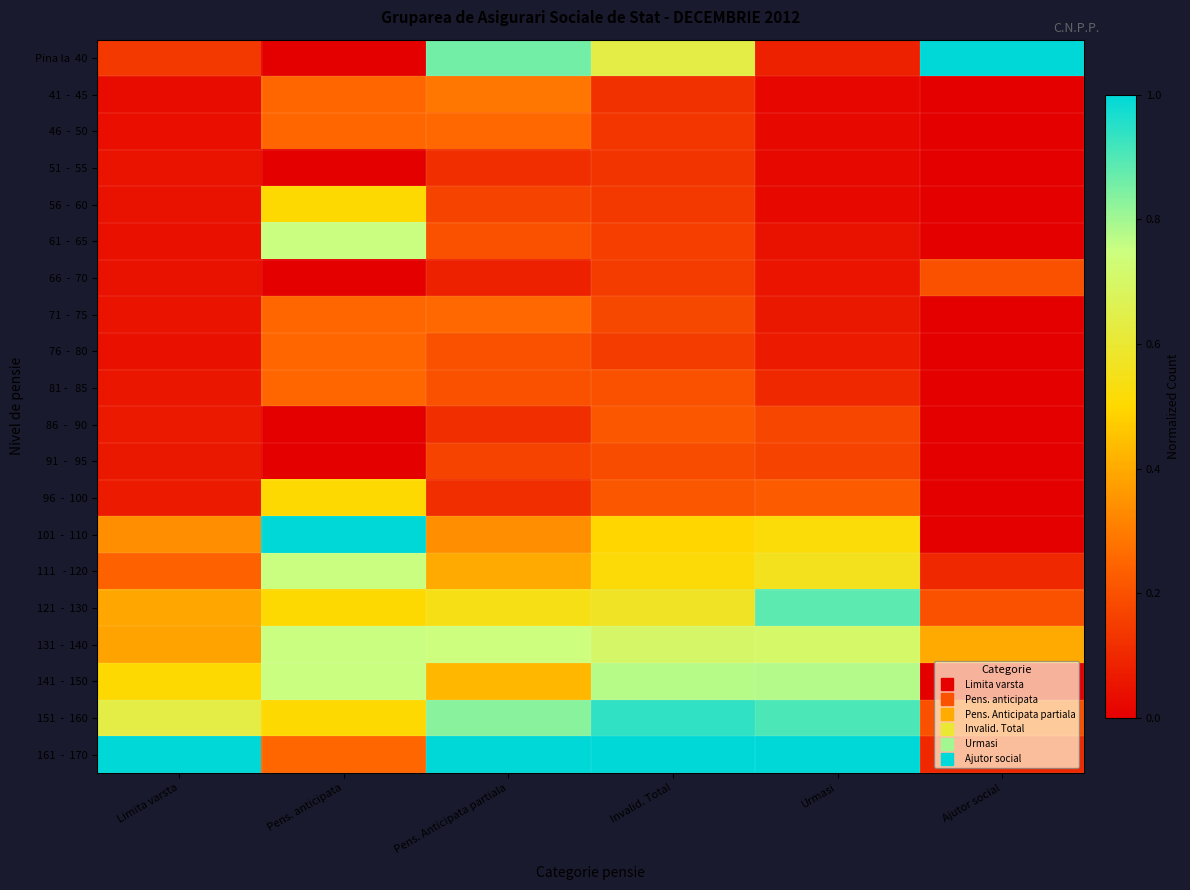

Which series changed the most between Pens. Anticipata partiala and Invalid. Total?

141 - 150